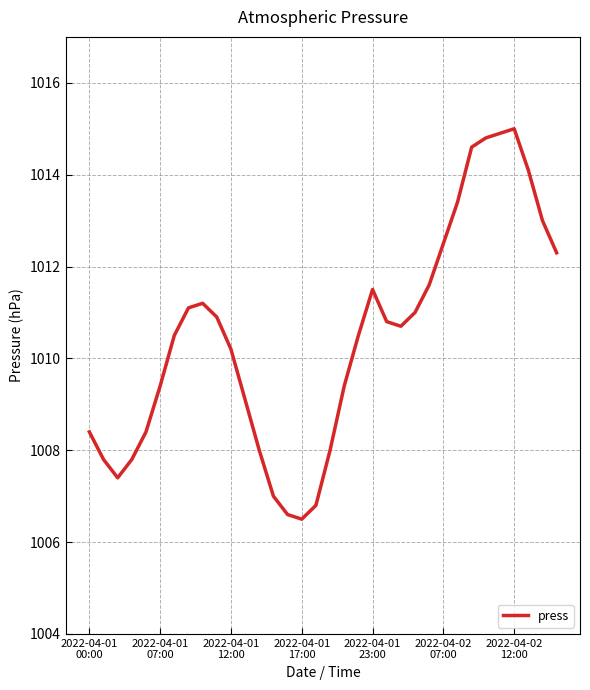

What is the smallest value displayed?

1006.5